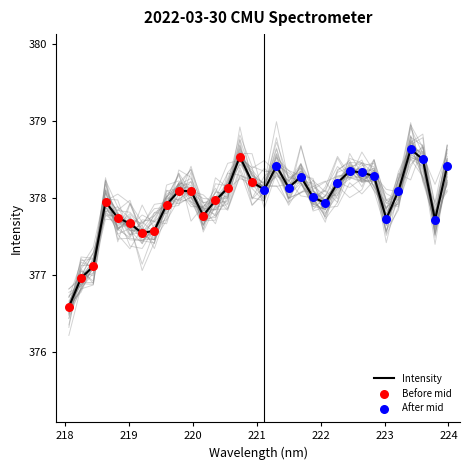

What is the change in value from 218.2508 to 221.3083?

+1.5